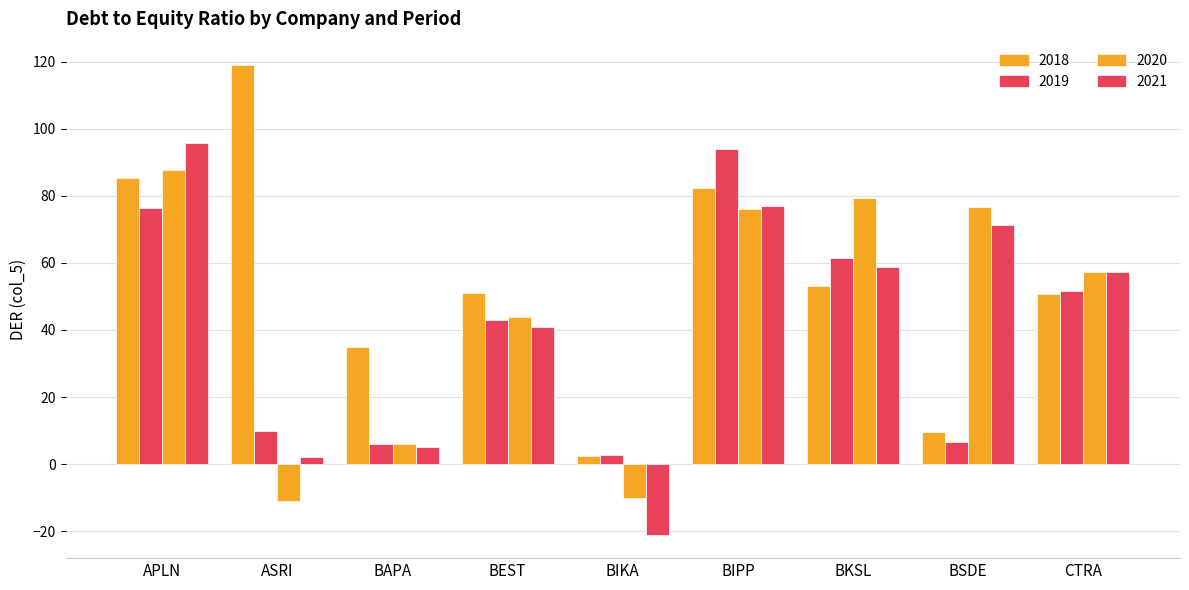

What is the difference between the 2019 values at BKSL and BIKA?

58.7